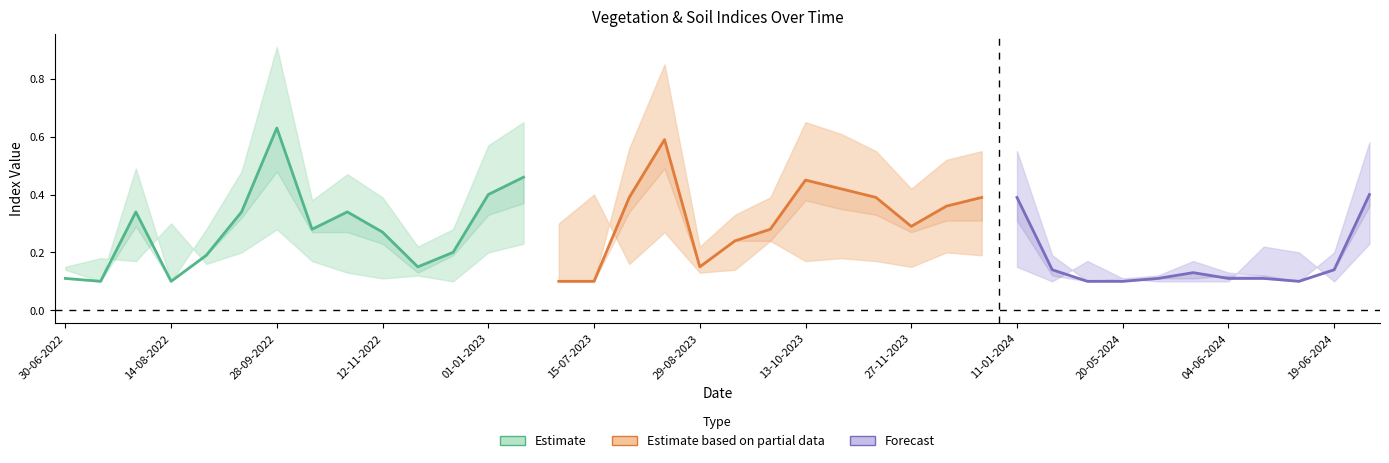

What is the difference between the ndre values at 12-12-2023 and 15-07-2022?

0.2